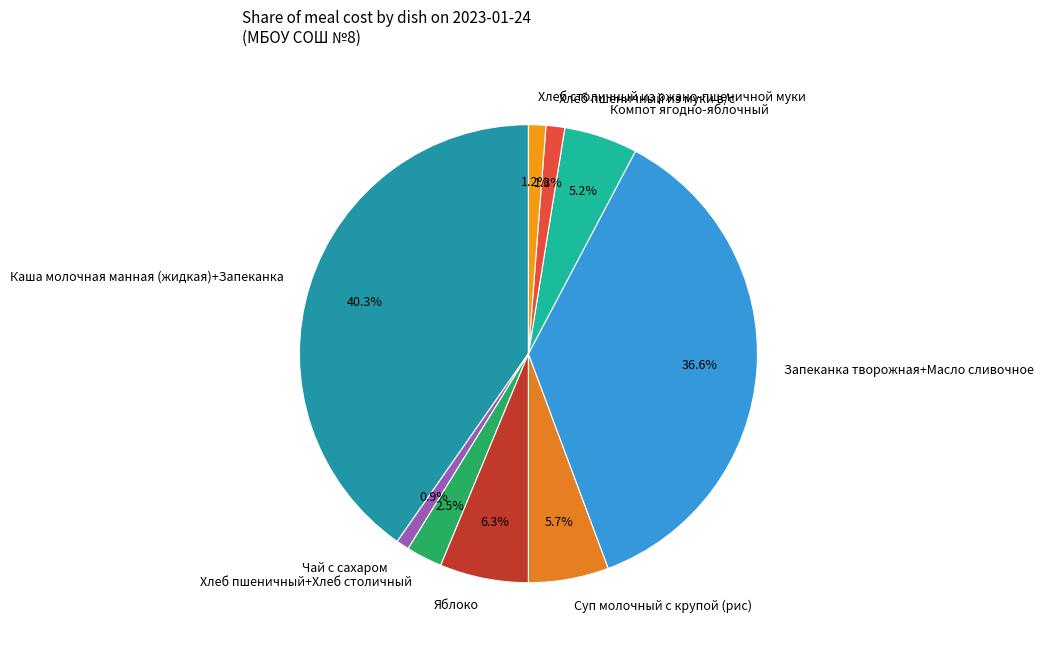

Is there any slice that represents more than half of the pie?

No